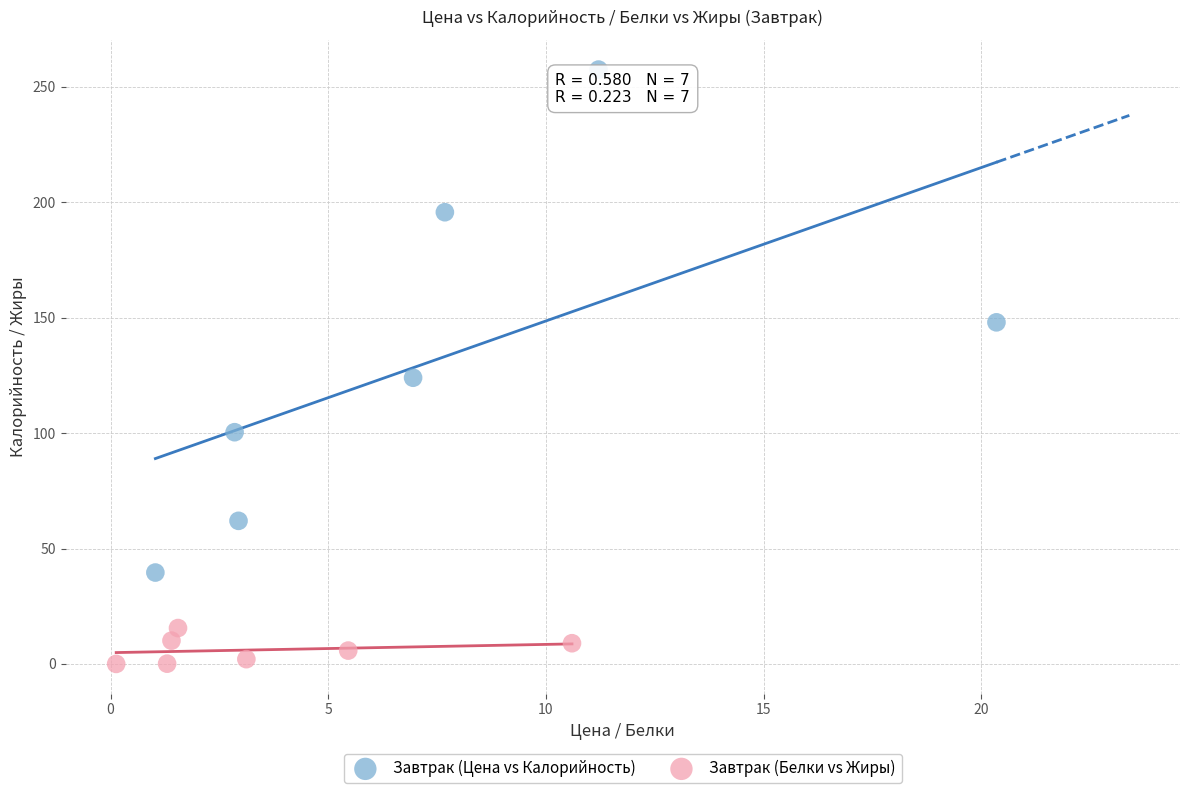

Which series contains the highest Y value?

Завтрак (Цена vs Калорийность)